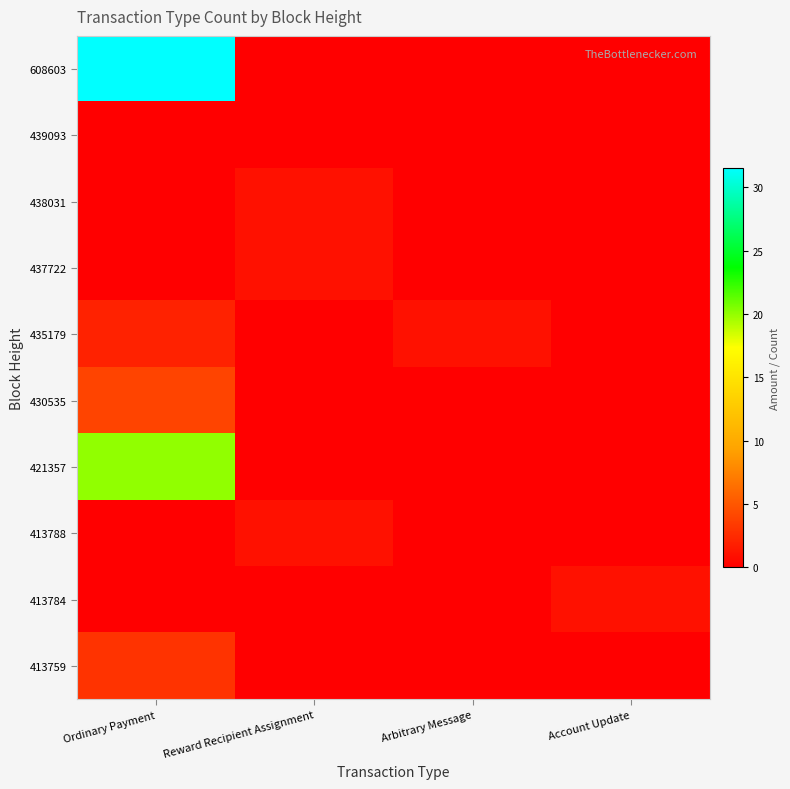

Which label corresponds to the smallest value in the chart?

Reward Recipient Assignment